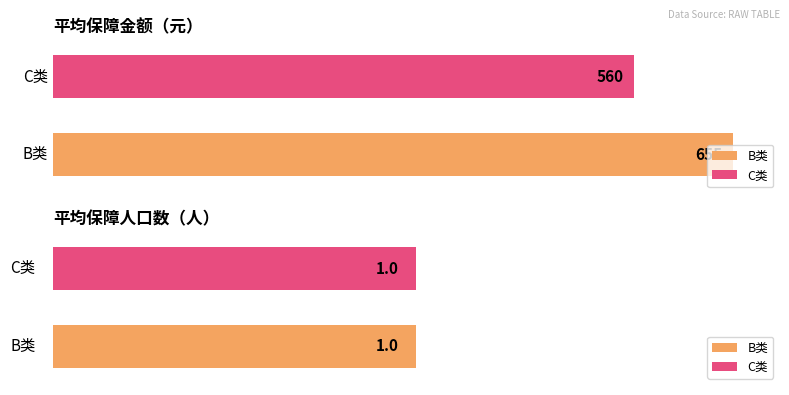

How many data points in 金额 are less than 655?

1